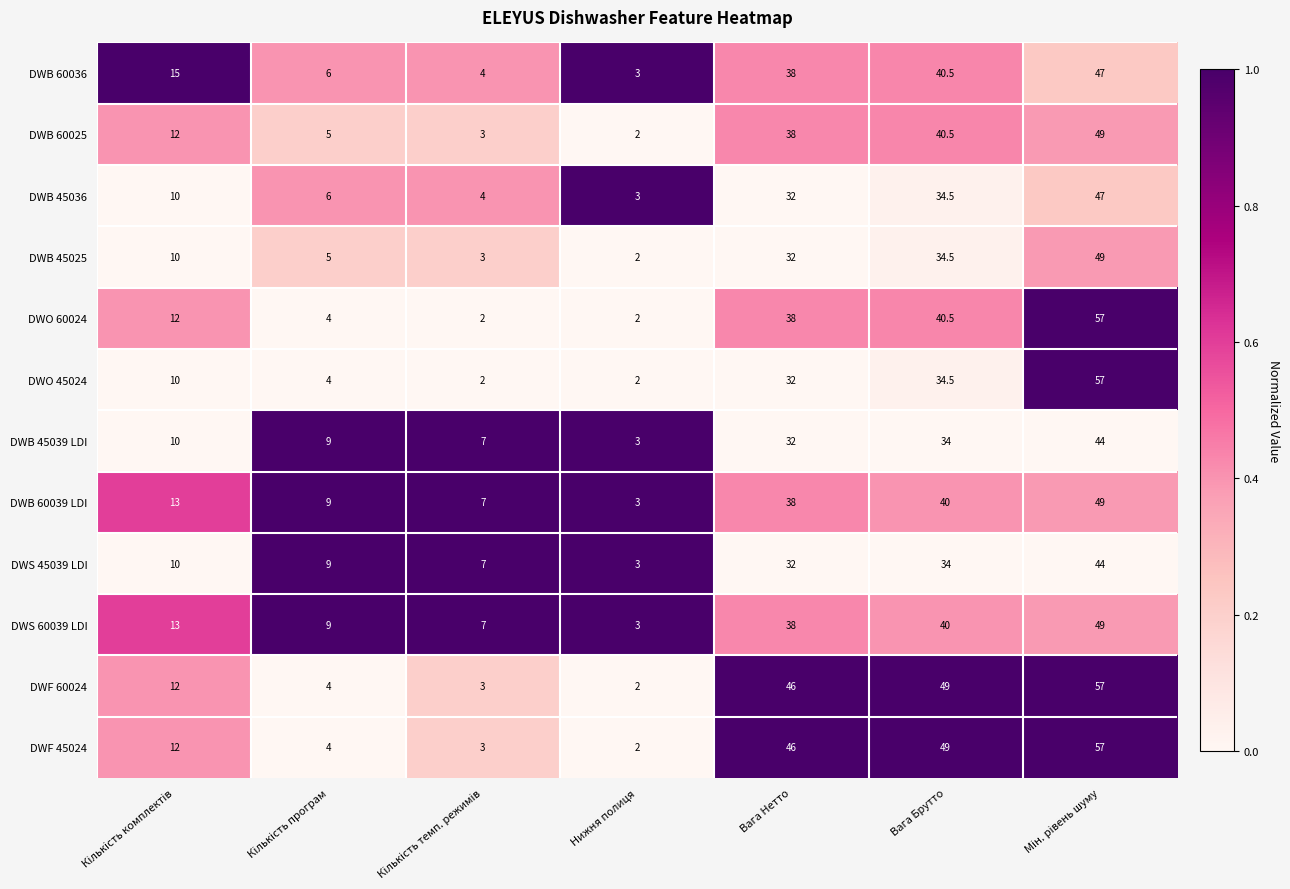

What is the difference between the maximum and second lowest values in the DWB 45036 series?

43.0